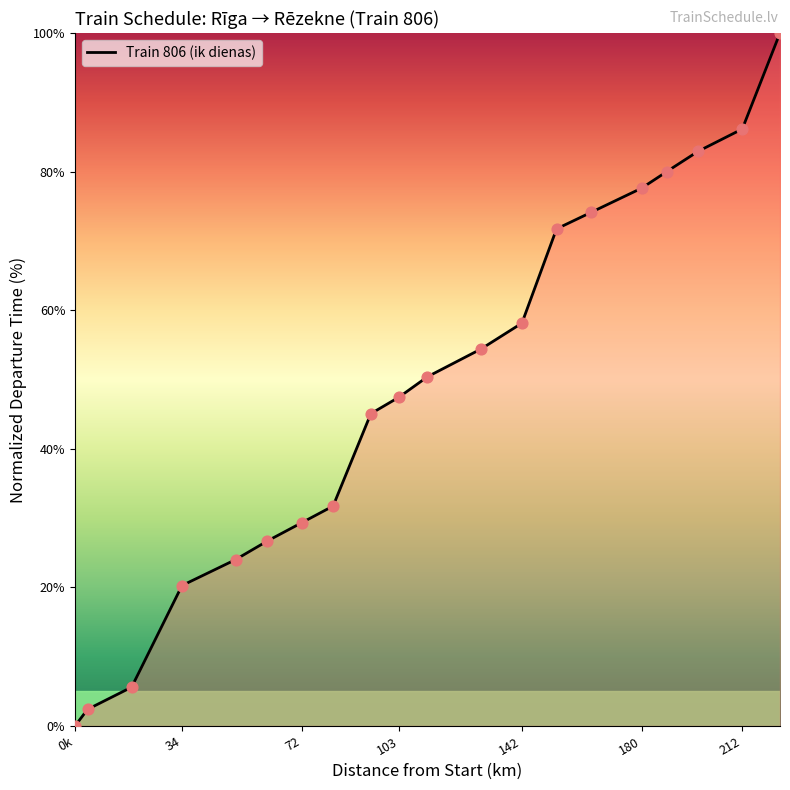

What is the change in value from Skrīveri (72) to Atašiene (164)?

+44.8